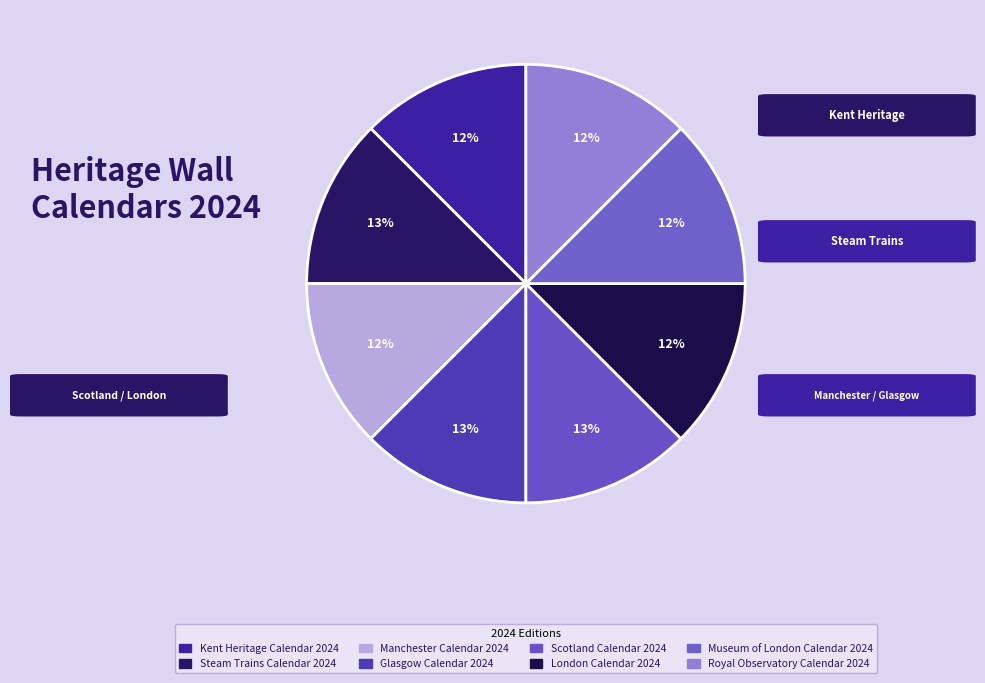

To the nearest percent, what is the average slice percentage?

12%